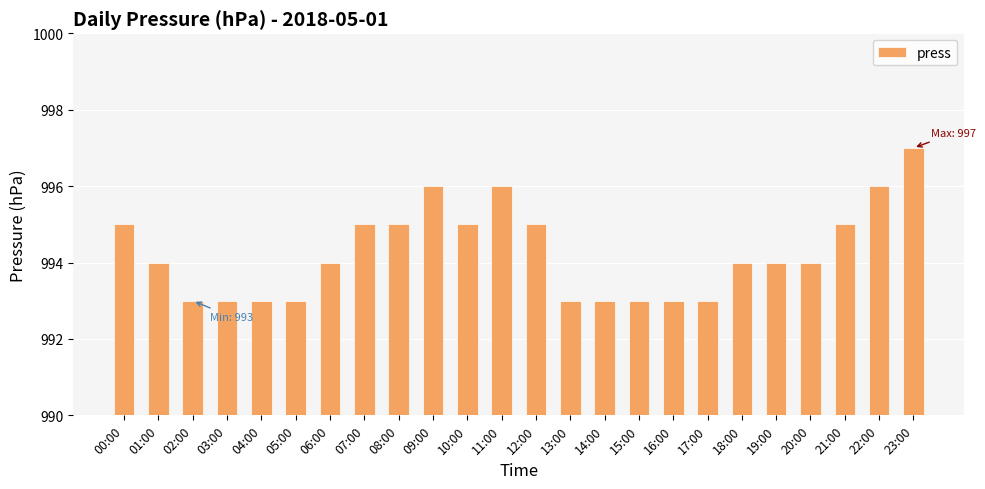

Reading left to right, extract all data points from this chart.

995	994	993	993	993	993	994	995	995	996	995	996	995	993	993	993	993	993	994	994	994	995	996	997